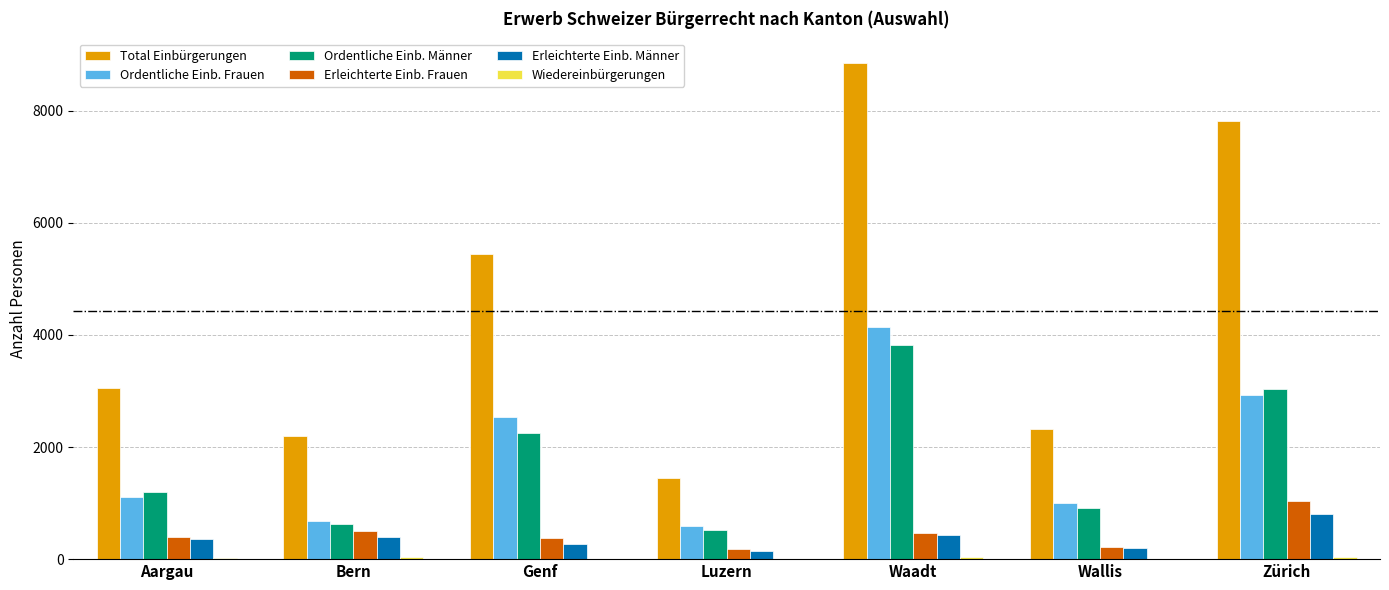

Which series has the largest total across all categories?

Total Einbürgerungen